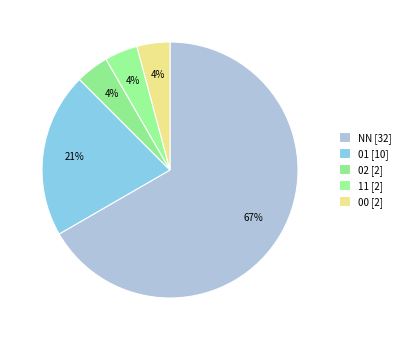

True or false: NN accounts for 79% of the total.

False